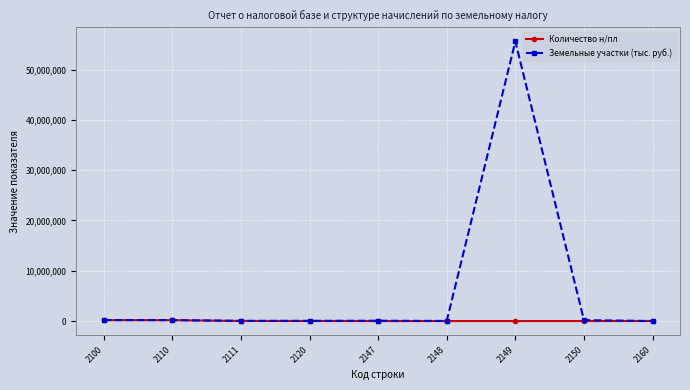

Does the chart display data point markers on the line(s)?

Yes